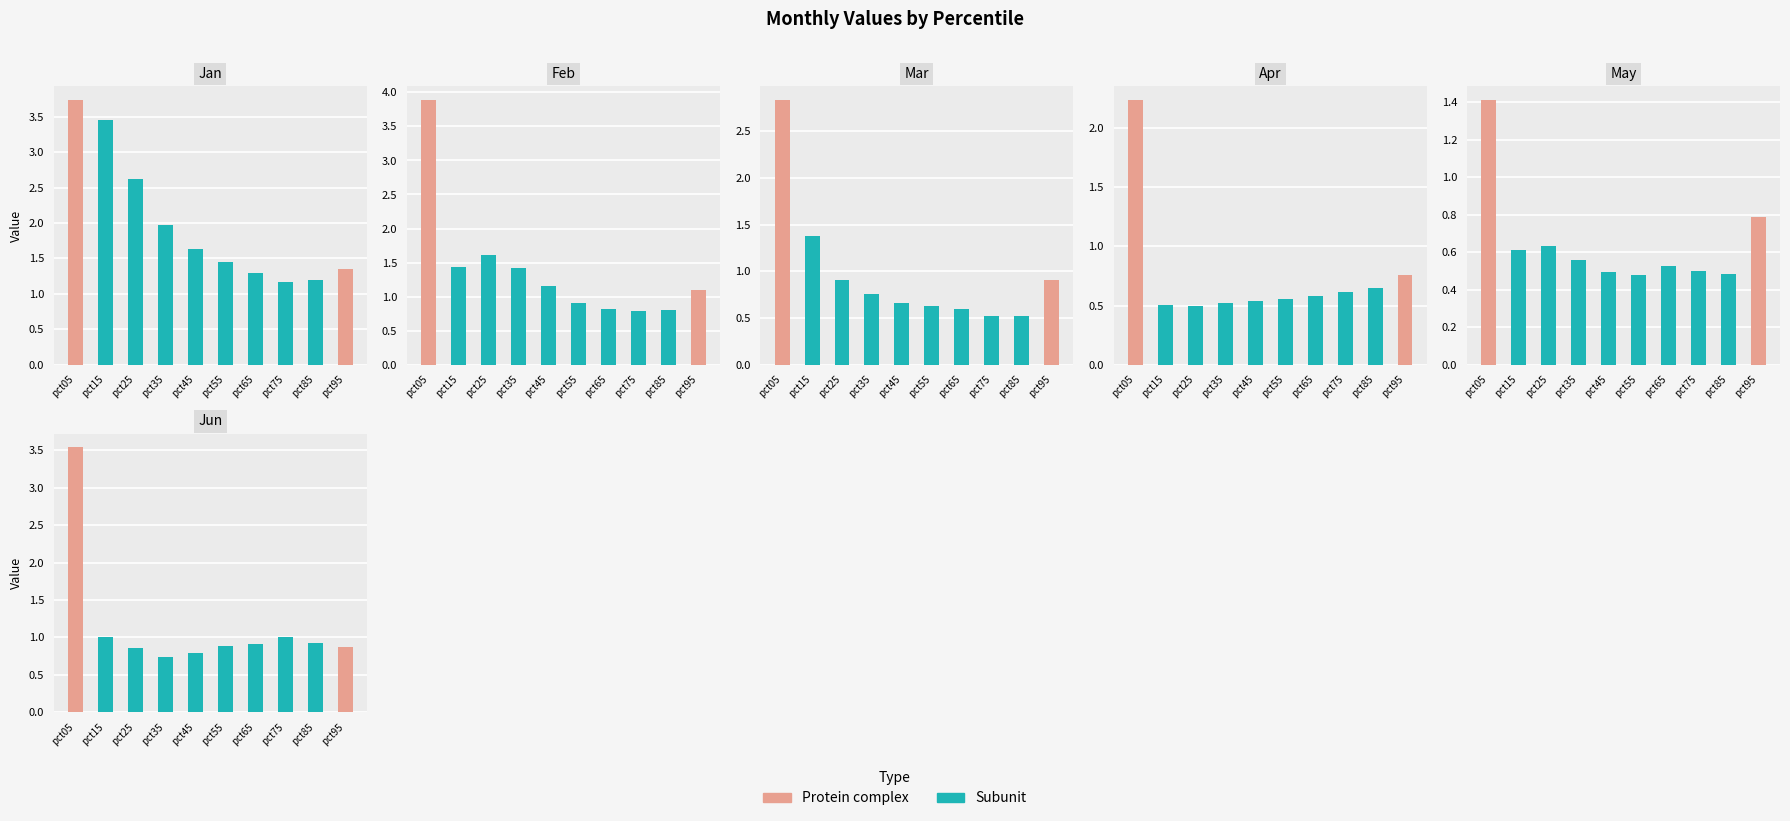

The value of May at pct85 is 0.5. True or false?

True